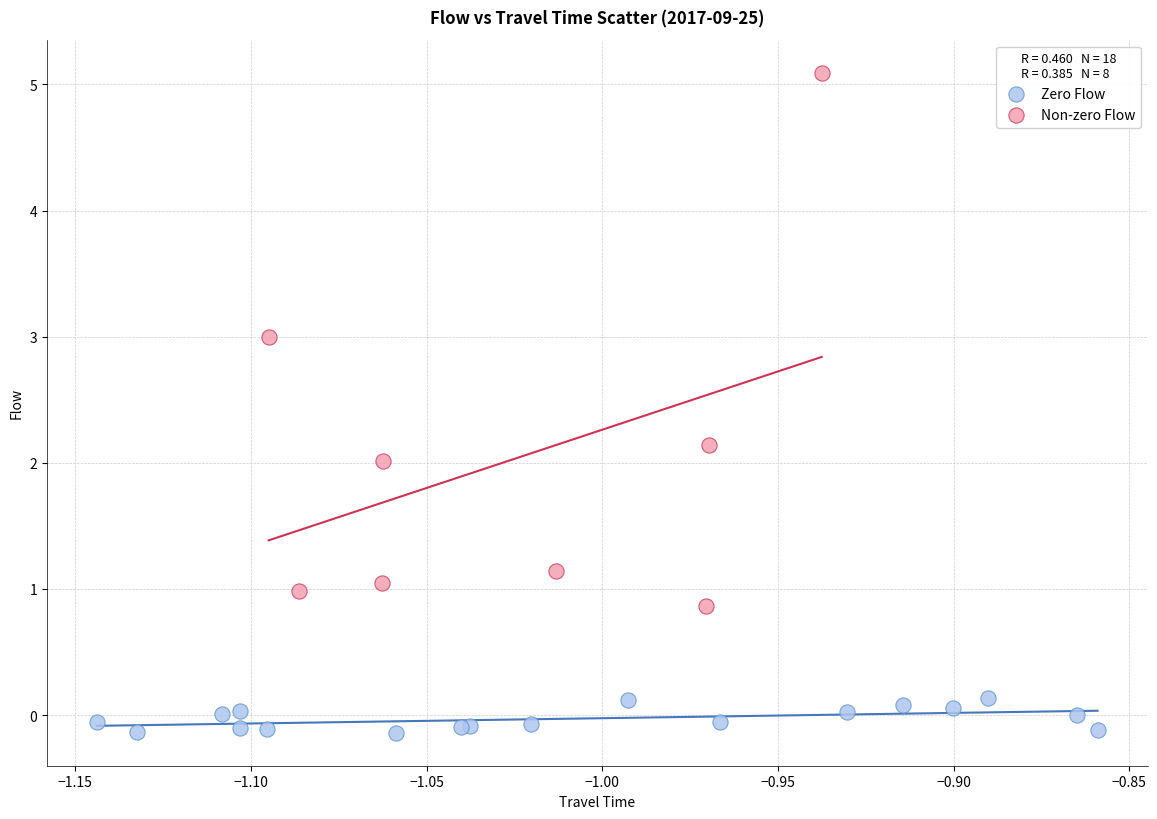

Which series reaches the minimum Y coordinate?

Zero Flow